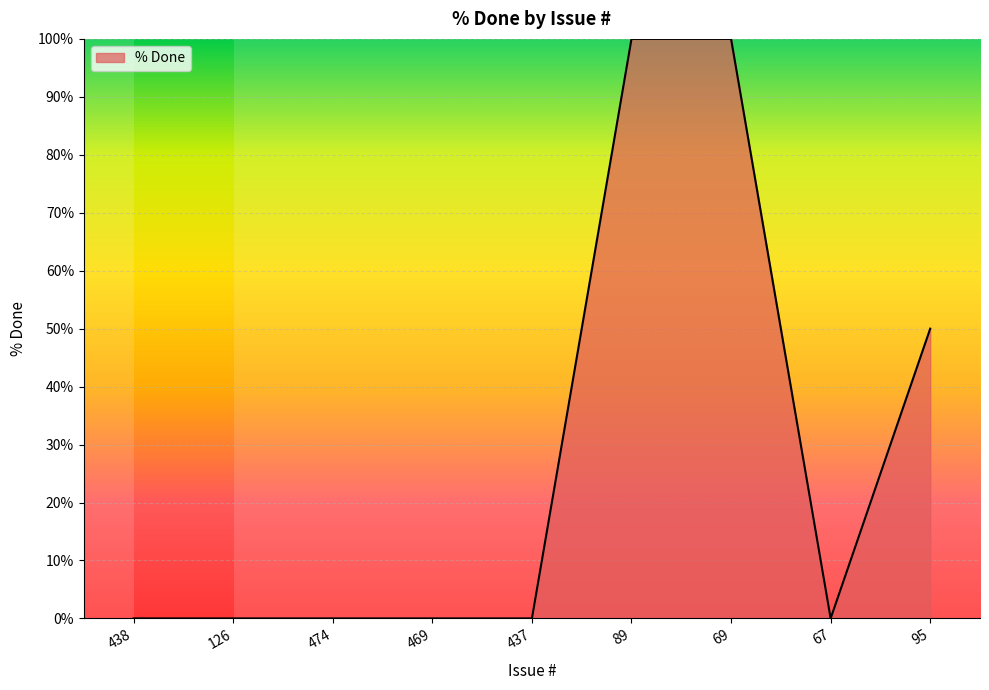

Reading left to right, extract all data points from this chart.

438=0	126=0	474=0	469=0	437=0	89=100	69=100	67=0	95=50